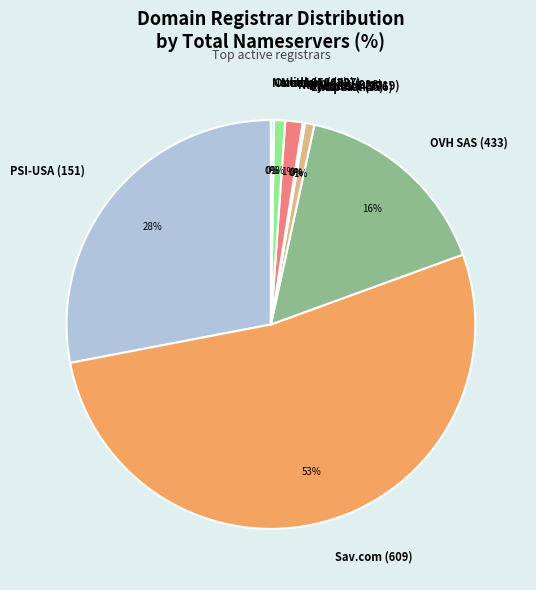

To the nearest percent, what is the average slice percentage?

10%